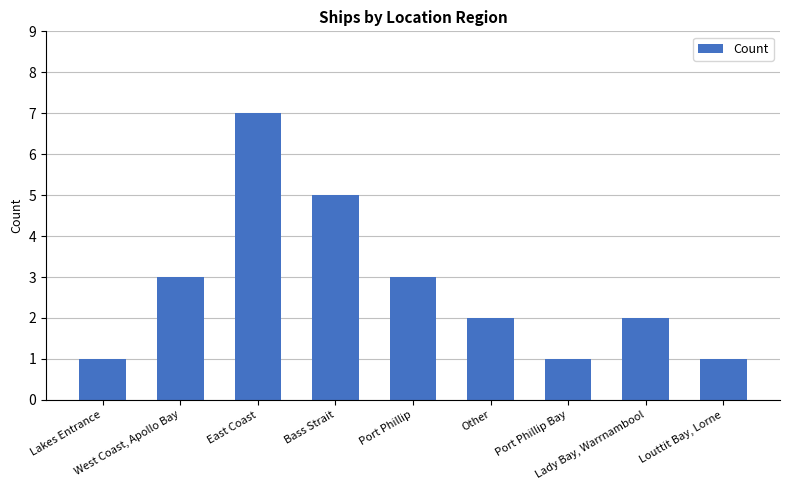

What is the smallest value displayed?

1